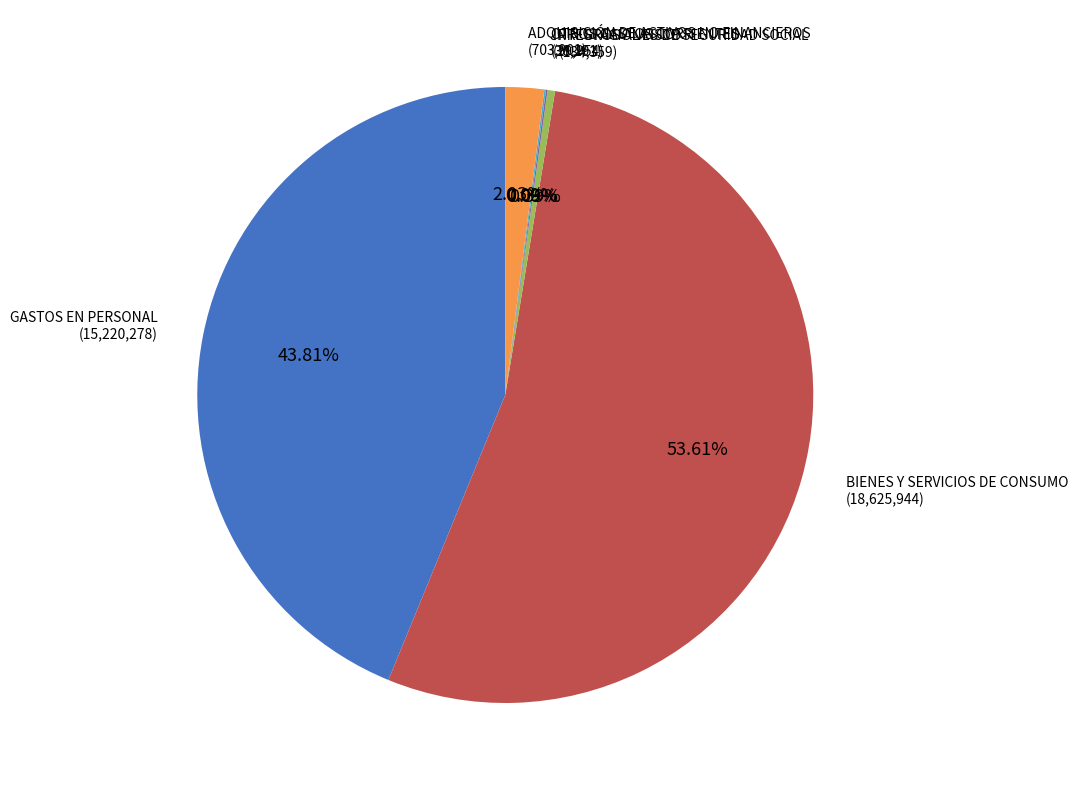

Is there a majority slice in this chart?

Yes